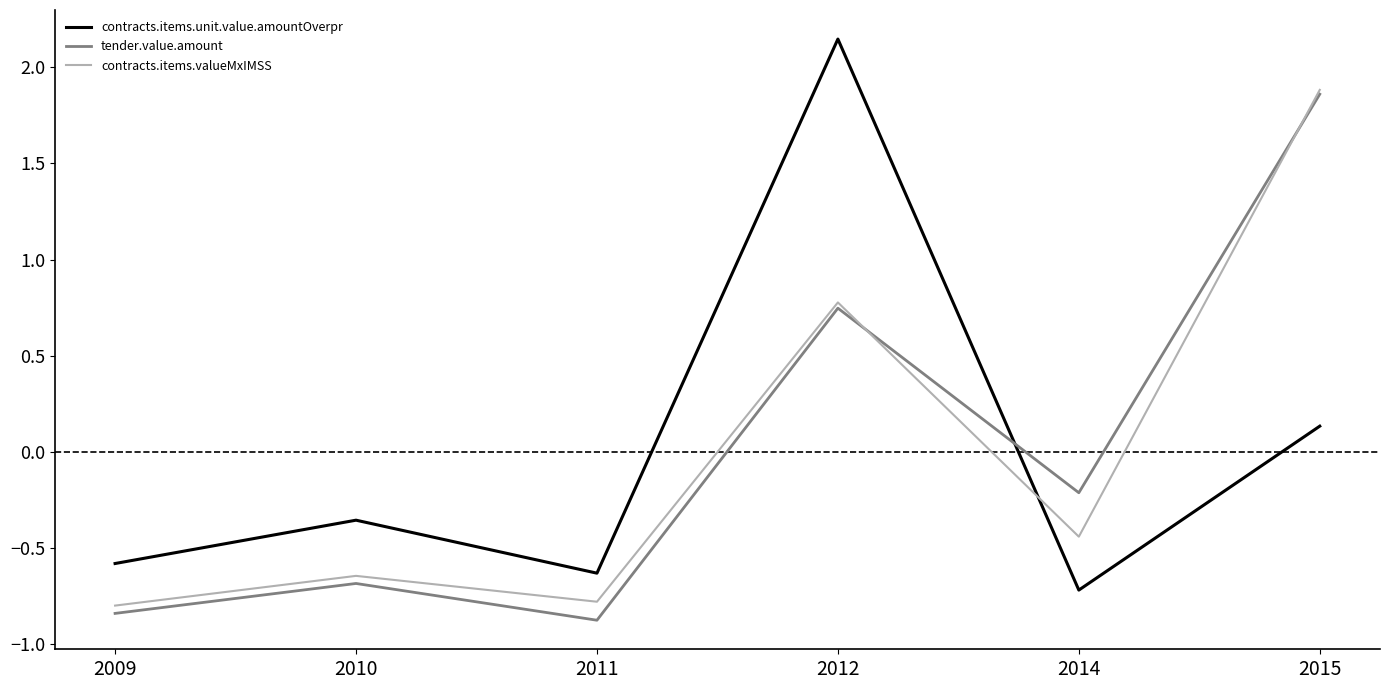

Is it true that contracts.items.valueMxIMSS equals -1.4 at 2011?

False